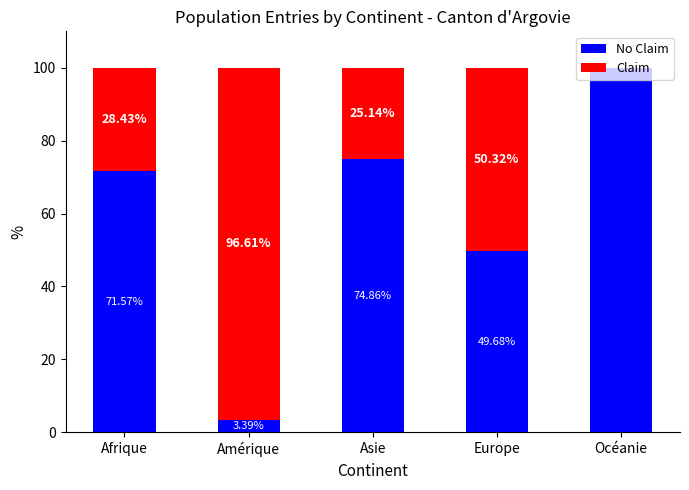

Are the bars horizontal?

No